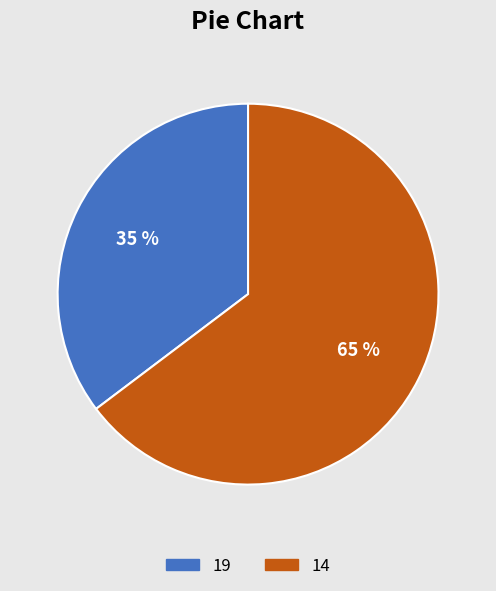

To the nearest percent, what is the average slice percentage?

50%